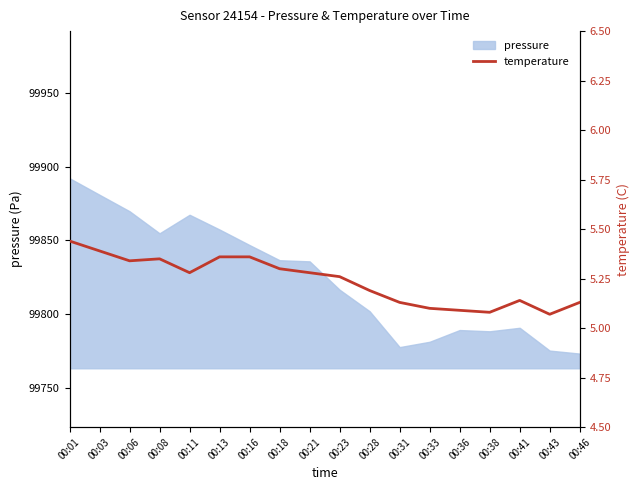

Does the chart have visible grid lines?

No